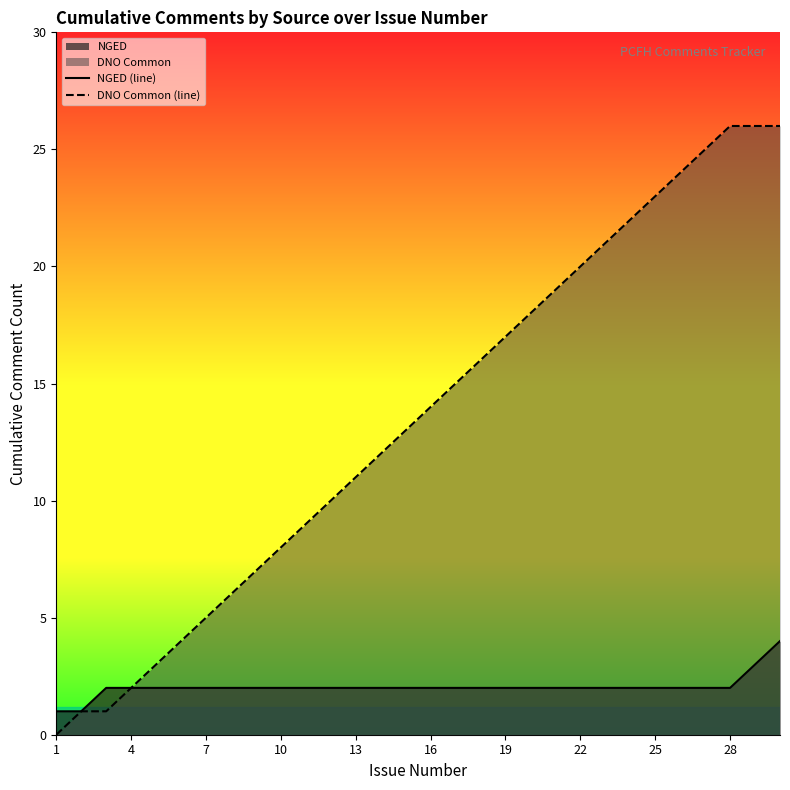

List the series in order of their peak value, highest first.

DNO Common (line), NGED (line)